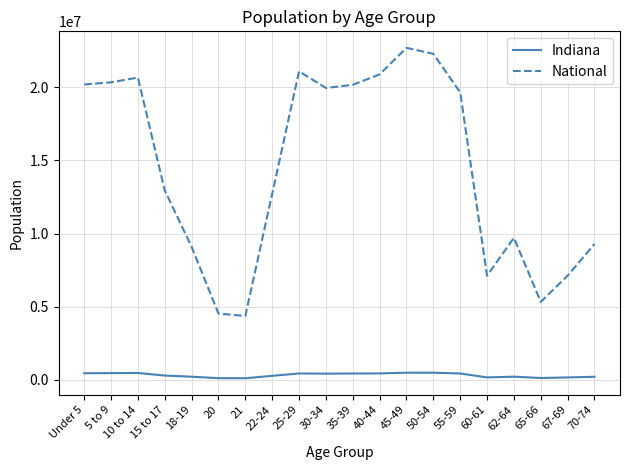

How many lines are shown in the chart?

2